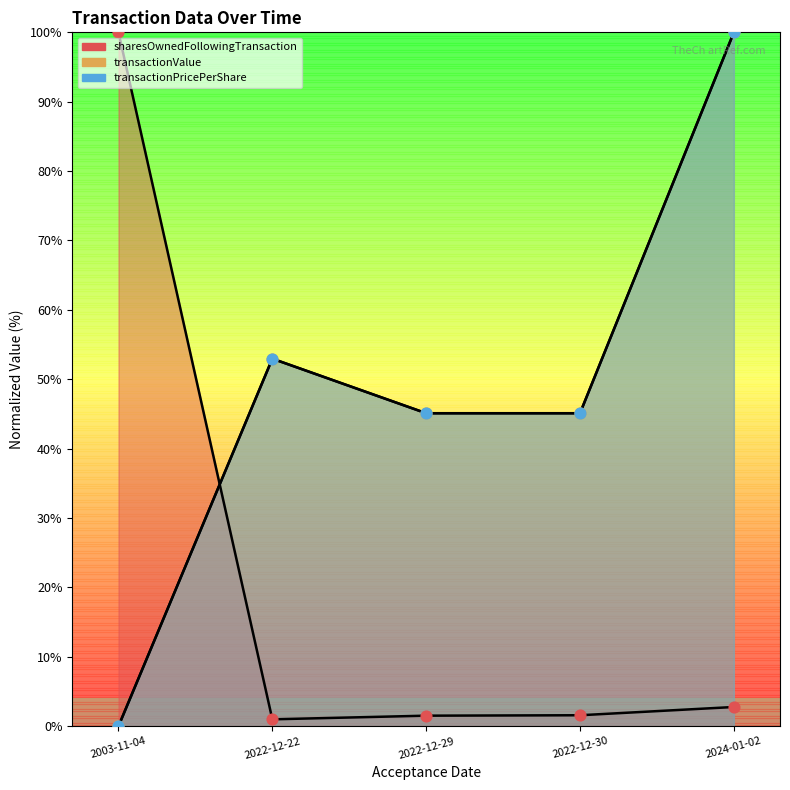

Which series has the widest spread of Y values?

transactionValue